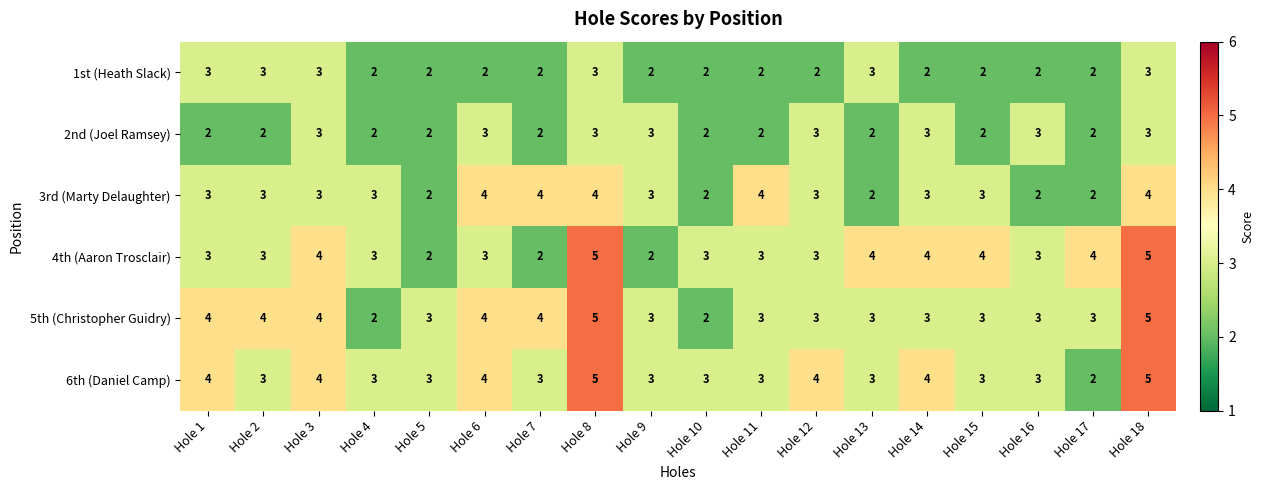

What is the average value of the 5th (Christopher Guidry) series?

3